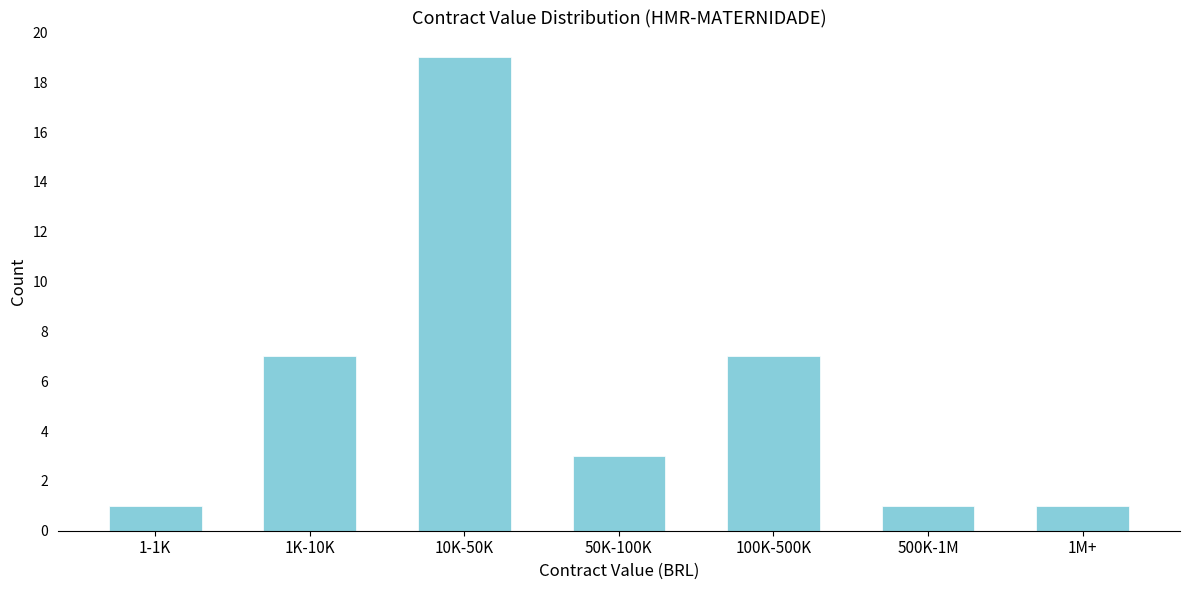

Reading left to right, extract all data points from this chart.

1-1K=1	1K-10K=7	10K-50K=19	50K-100K=3	100K-500K=7	500K-1M=1	1M+=1